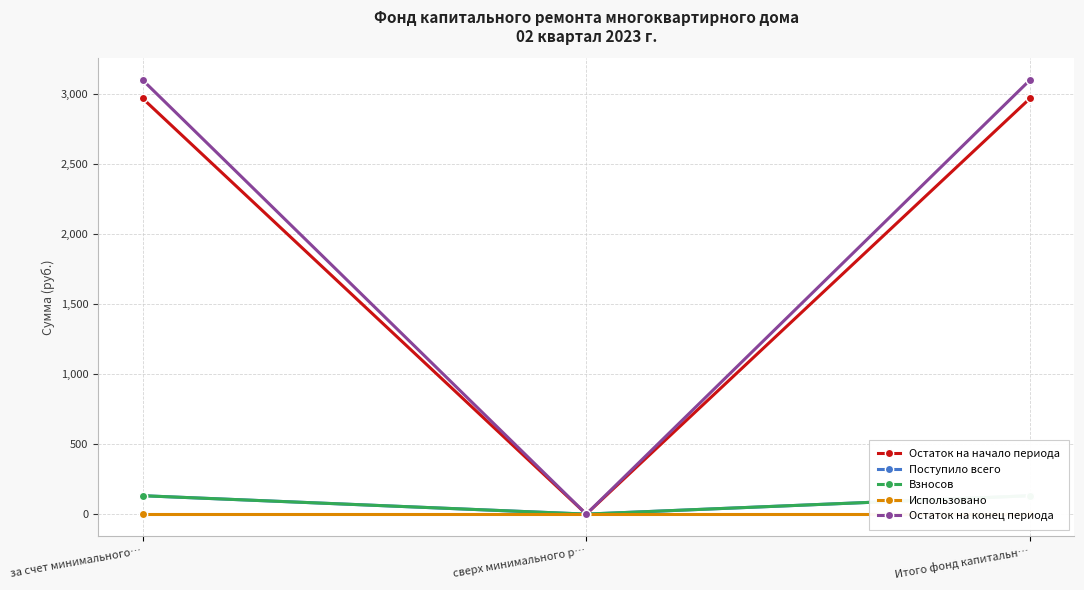

What is the average value of the Поступило всего series?

87.6